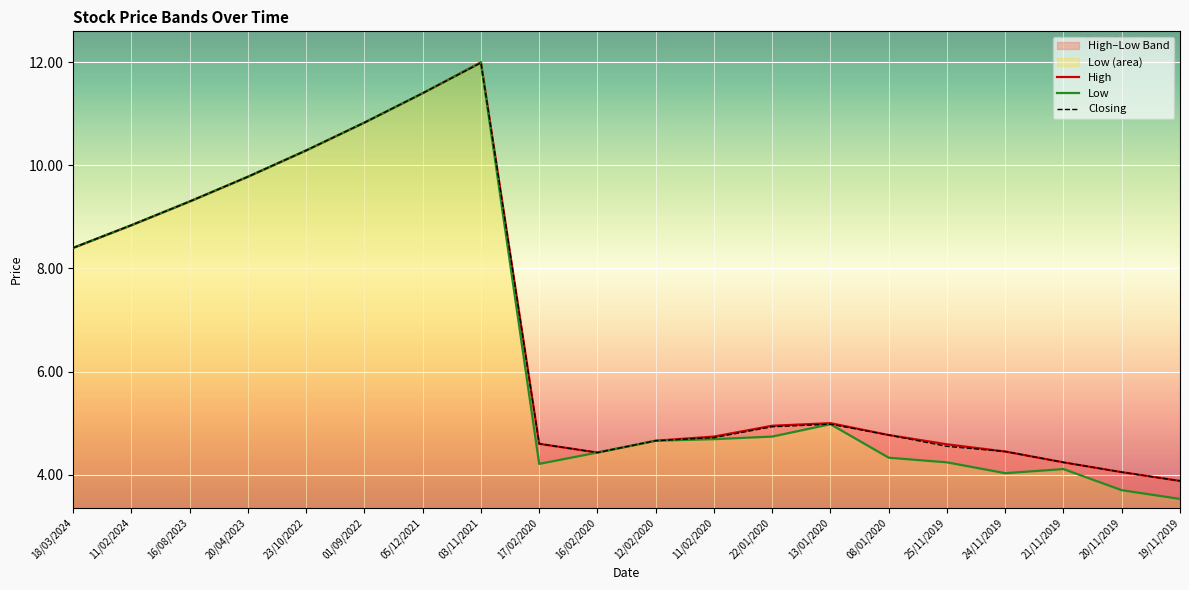

What is the average value of the Closing series?

6.8